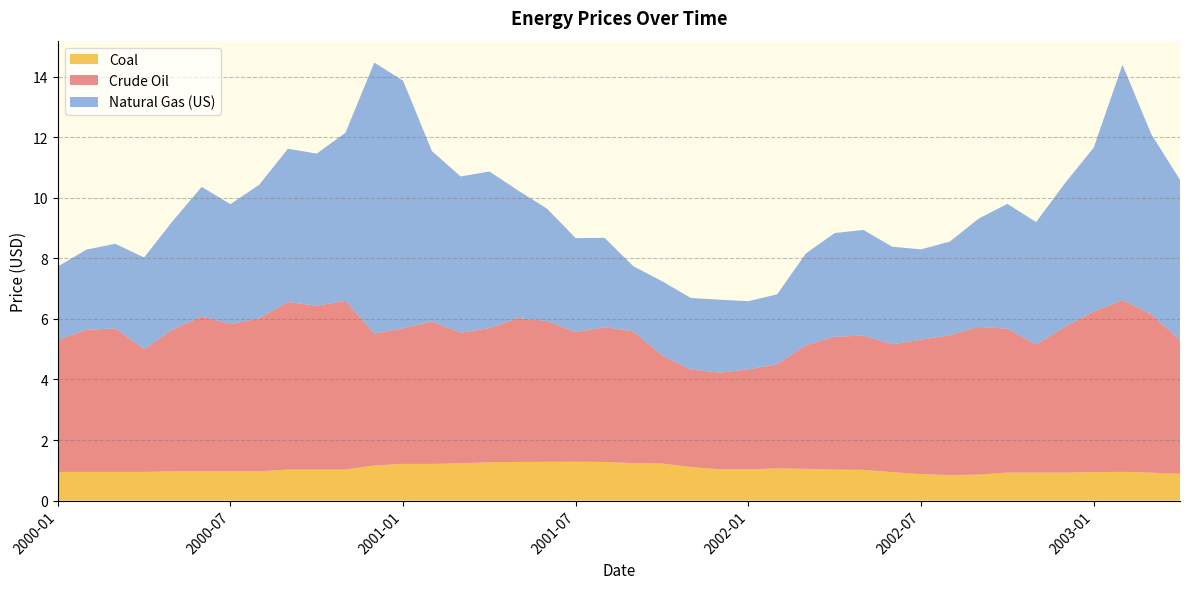

Reading left to right, what are all the values shown in this chart?

Crude Oil: 2000-01=4.4	2000-02=4.7	2000-03=4.7	2000-04=4.0	2000-05=4.7	2000-06=5.1	2000-07=4.9	2000-08=5.0	2000-09=5.5	2000-10=5.4	2000-11=5.6	2000-12=4.3	2001-01=4.5	2001-02=4.7	2001-03=4.3	2001-04=4.4	2001-05=4.8	2001-06=4.7	2001-07=4.3	2001-08=4.5	2001-09=4.3	2001-10=3.6	2001-11=3.2	2001-12=3.2	2002-01=3.3	2002-02=3.4	2002-03=4.1	2002-04=4.4	2002-05=4.4	2002-06=4.2	2002-07=4.4	2002-08=4.6	2002-09=4.9	2002-10=4.8	2002-11=4.2	2002-12=4.8	2003-01=5.3	2003-02=5.7	2003-03=5.2	2003-04=4.4
Natural Gas (US): 2000-01=2.4	2000-02=2.6	2000-03=2.8	2000-04=3.0	2000-05=3.6	2000-06=4.3	2000-07=4.0	2000-08=4.4	2000-09=5.1	2000-10=5.0	2000-11=5.5	2000-12=8.9	2001-01=8.2	2001-02=5.6	2001-03=5.2	2001-04=5.2	2001-05=4.2	2001-06=3.7	2001-07=3.1	2001-08=3.0	2001-09=2.1	2001-10=2.5	2001-11=2.4	2001-12=2.4	2002-01=2.2	2002-02=2.3	2002-03=3.0	2002-04=3.4	2002-05=3.5	2002-06=3.2	2002-07=3.0	2002-08=3.1	2002-09=3.6	2002-10=4.1	2002-11=4.0	2002-12=4.7	2003-01=5.4	2003-02=7.8	2003-03=6.0	2003-04=5.3
Coal: 2000-01=0.9	2000-02=0.9	2000-03=0.9	2000-04=0.9	2000-05=1.0	2000-06=1.0	2000-07=1.0	2000-08=1.0	2000-09=1.0	2000-10=1.0	2000-11=1.0	2000-12=1.2	2001-01=1.2	2001-02=1.2	2001-03=1.2	2001-04=1.3	2001-05=1.3	2001-06=1.3	2001-07=1.3	2001-08=1.3	2001-09=1.2	2001-10=1.2	2001-11=1.1	2001-12=1.0	2002-01=1.0	2002-02=1.1	2002-03=1.0	2002-04=1.0	2002-05=1.0	2002-06=0.9	2002-07=0.9	2002-08=0.8	2002-09=0.9	2002-10=0.9	2002-11=0.9	2002-12=0.9	2003-01=0.9	2003-02=0.9	2003-03=0.9	2003-04=0.9